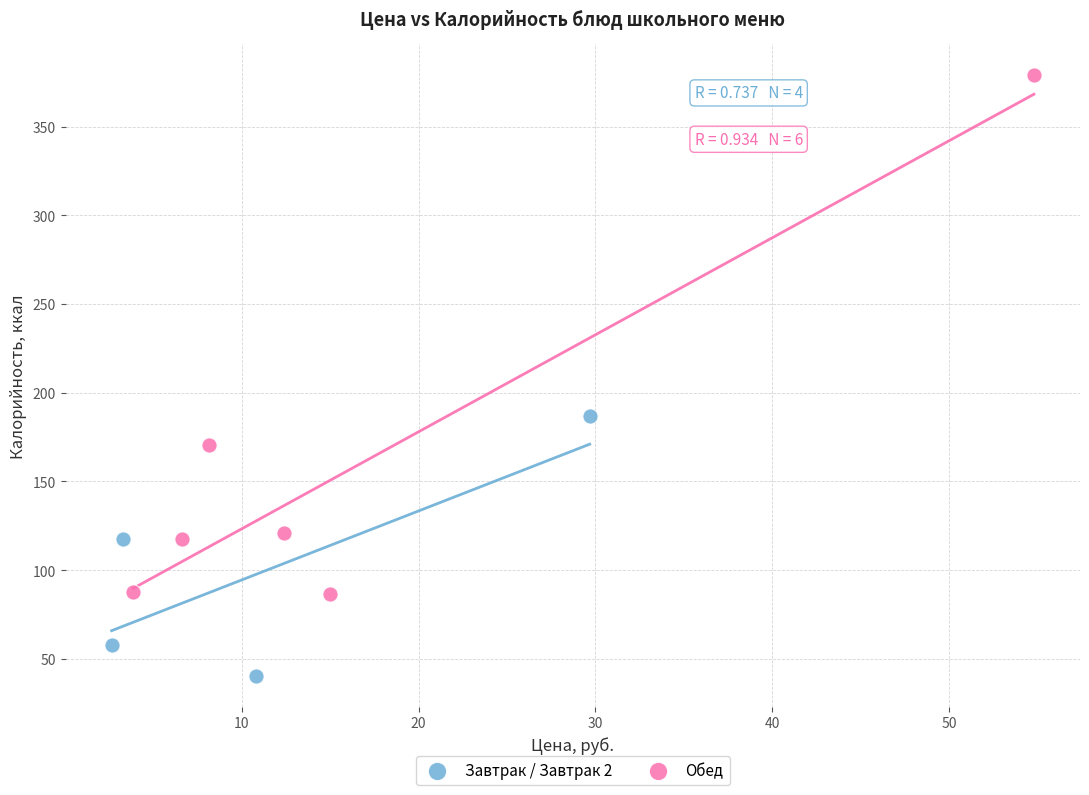

Which series reaches the minimum Y coordinate?

Завтрак / Завтрак 2